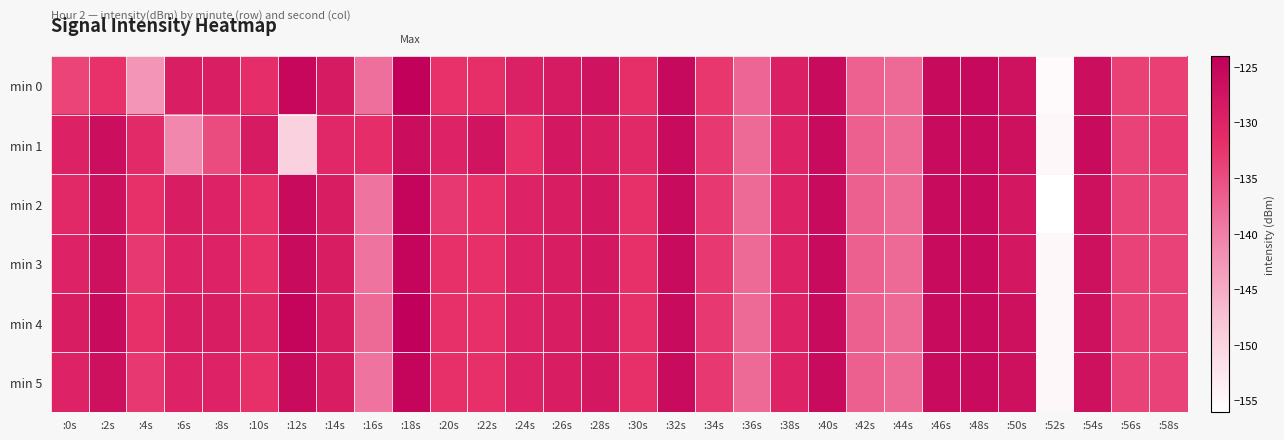

Which label corresponds to the smallest value in the chart?

:52s